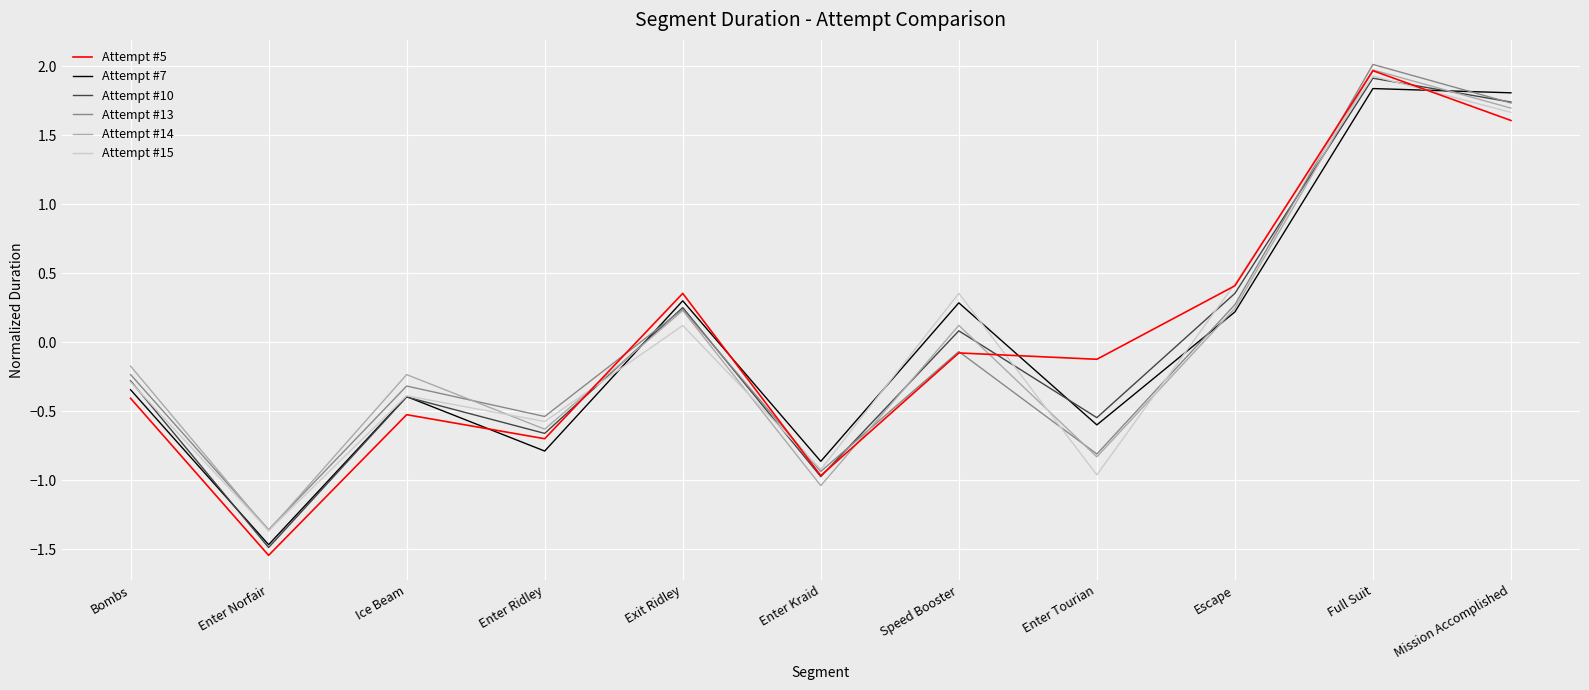

Is the value of Attempt #10 at Bombs greater than the value of Attempt #14 at Bombs?

No